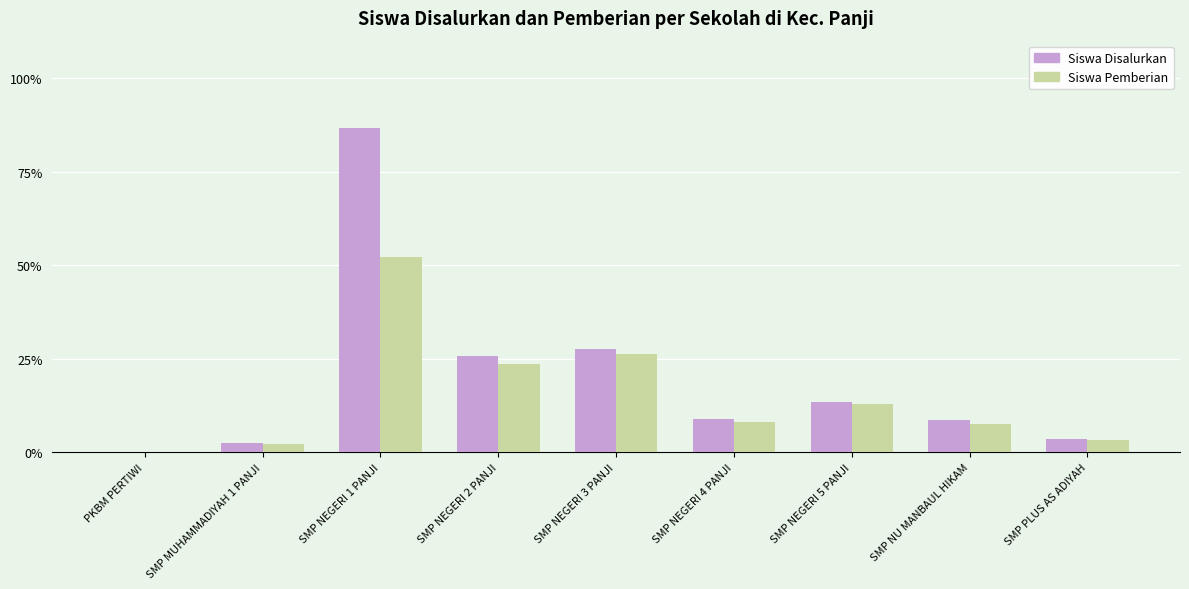

Which series has the widest spread of values?

Siswa Disalurkan